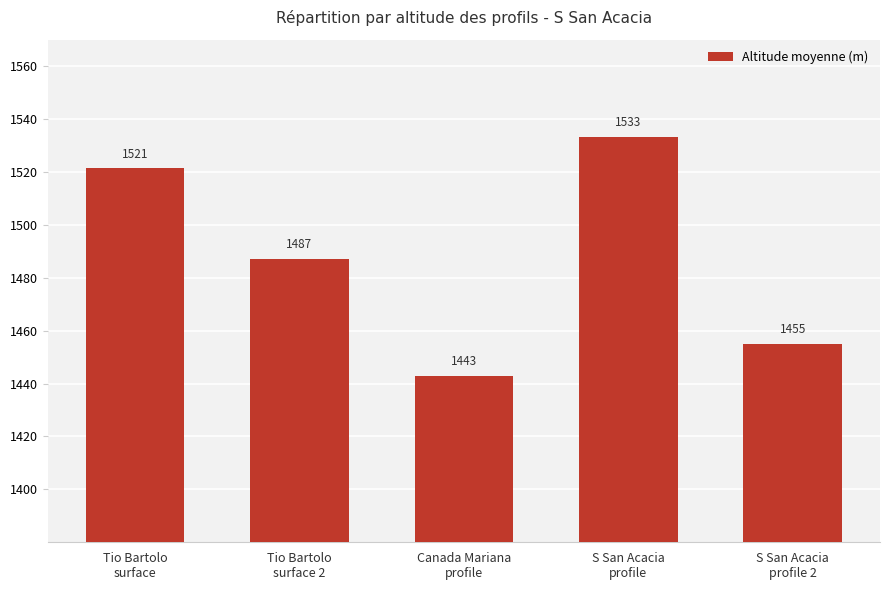

What is the smallest value displayed?

1442.9